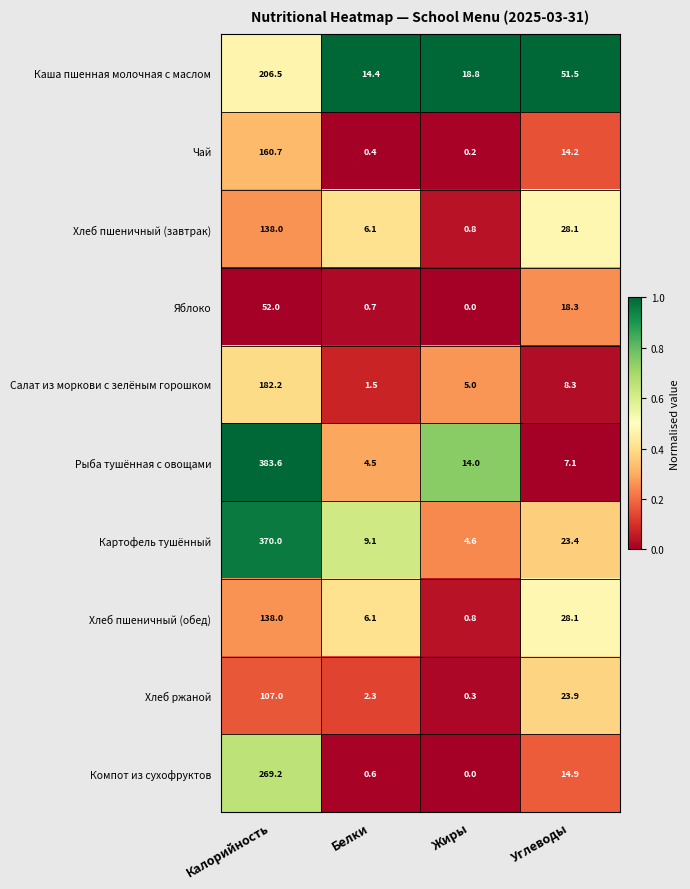

Is the value of Рыба тушённая с овощами at Белки greater than the value of Чай at Белки?

Yes